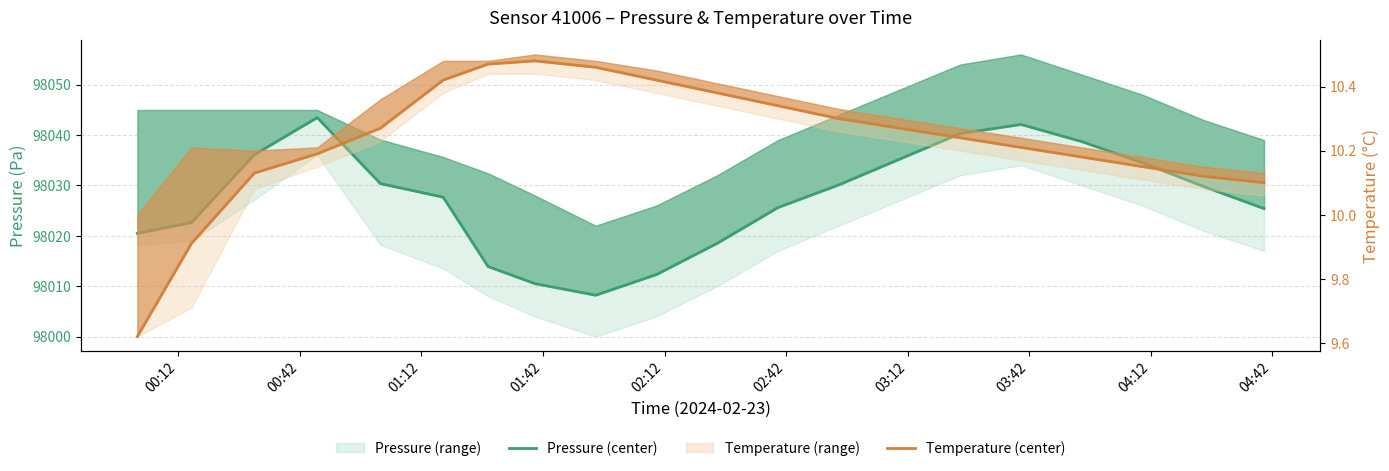

True or false: Pressure (center) and Temperature (center) cross at least once.

False